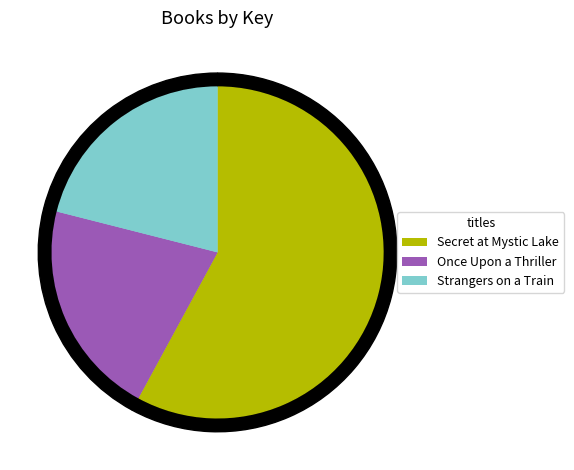

To the nearest percent, what portion does Secret at Mystic Lake represent?

58%